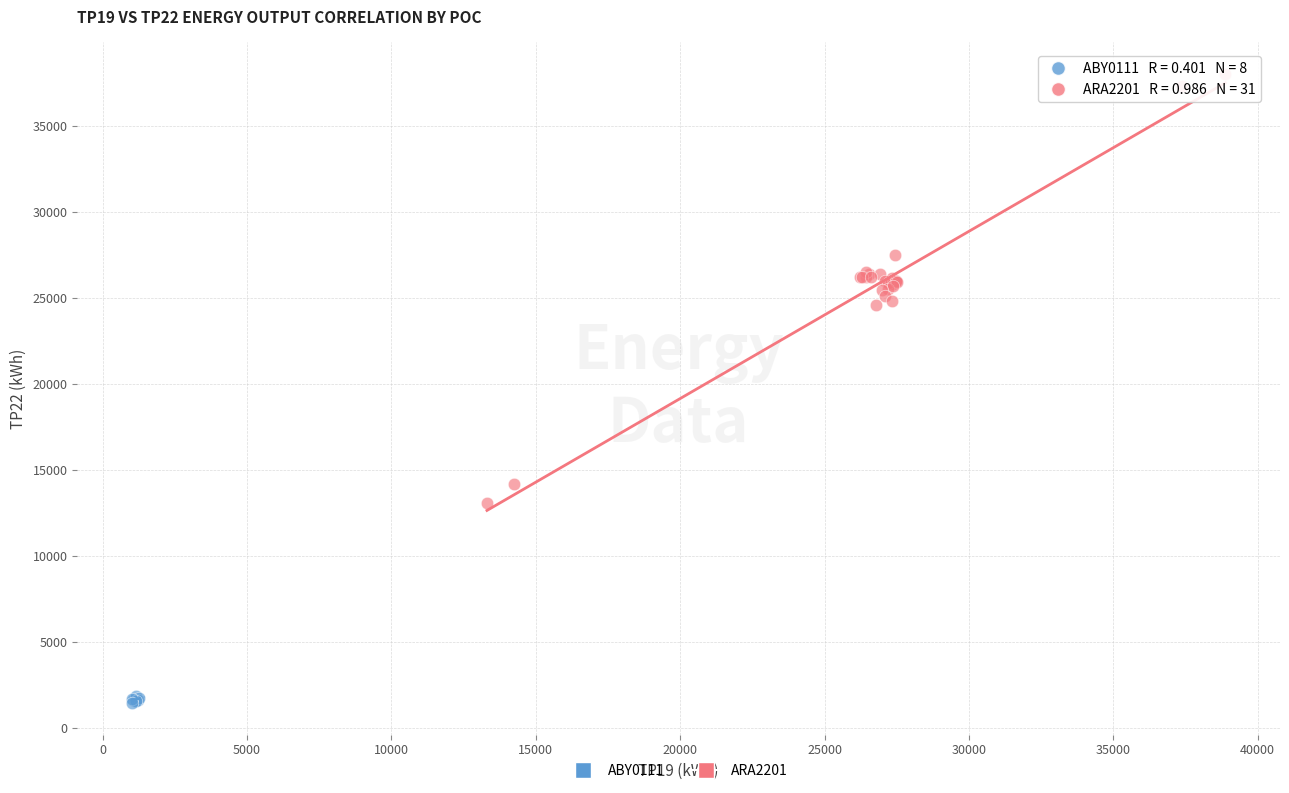

Which series reaches the minimum Y coordinate?

ABY0111